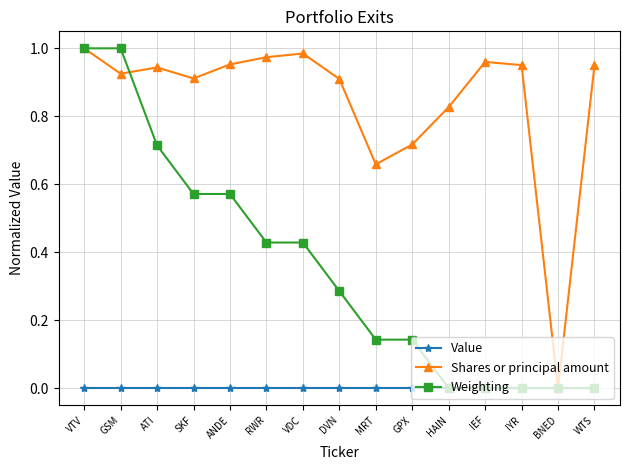

List the series in order of their overall mean, highest first.

Shares or principal amount, Weighting, Value